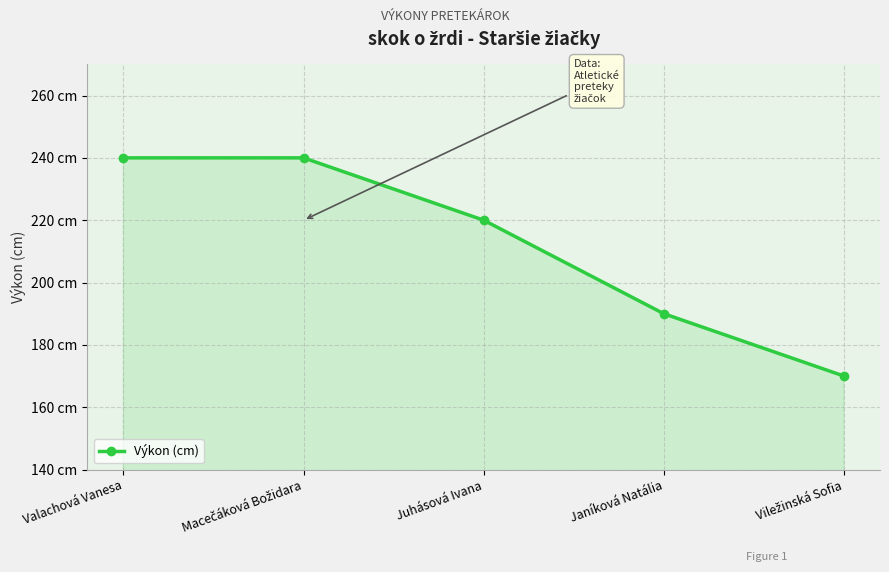

Is it true that the value at Janíková Natália is 65?

False